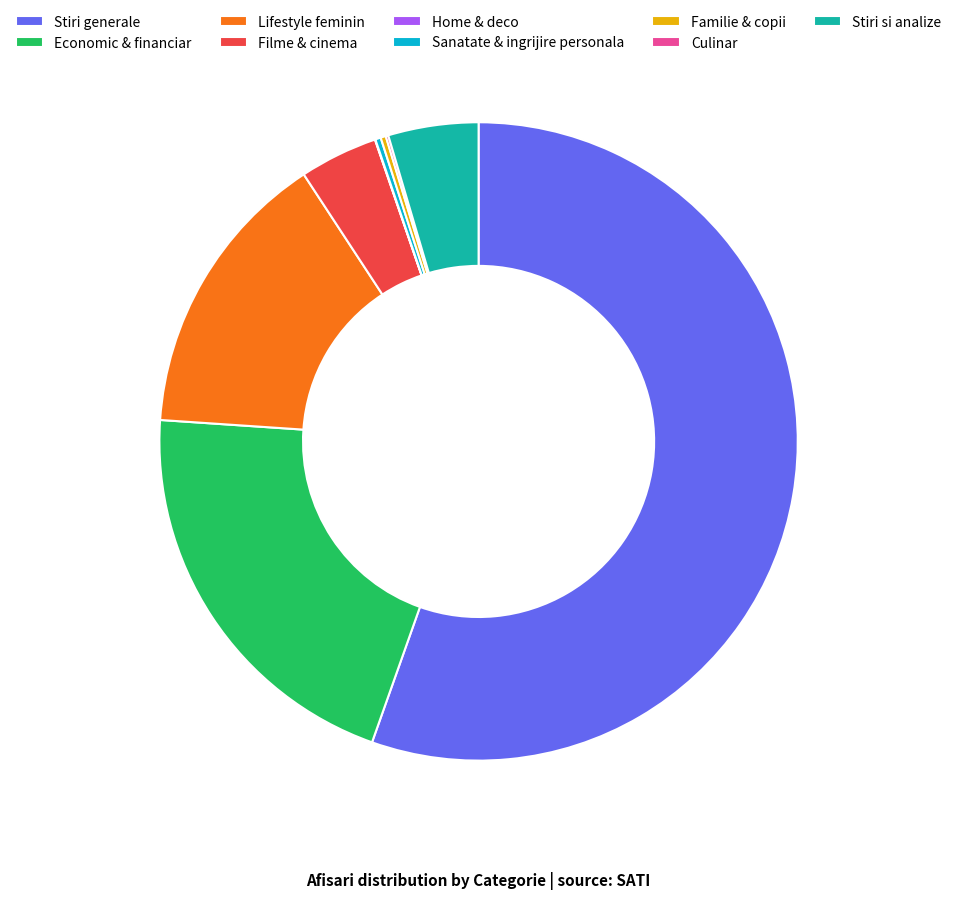

Between Economic & financiar and Filme & cinema, which is larger?

Economic & financiar